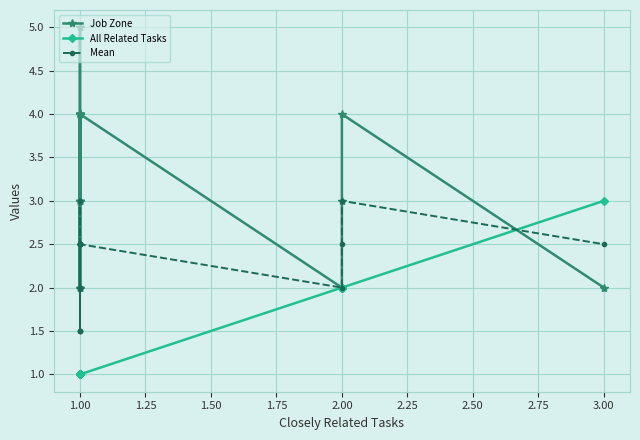

What is the lowest value of the All Related Tasks series?

1.0